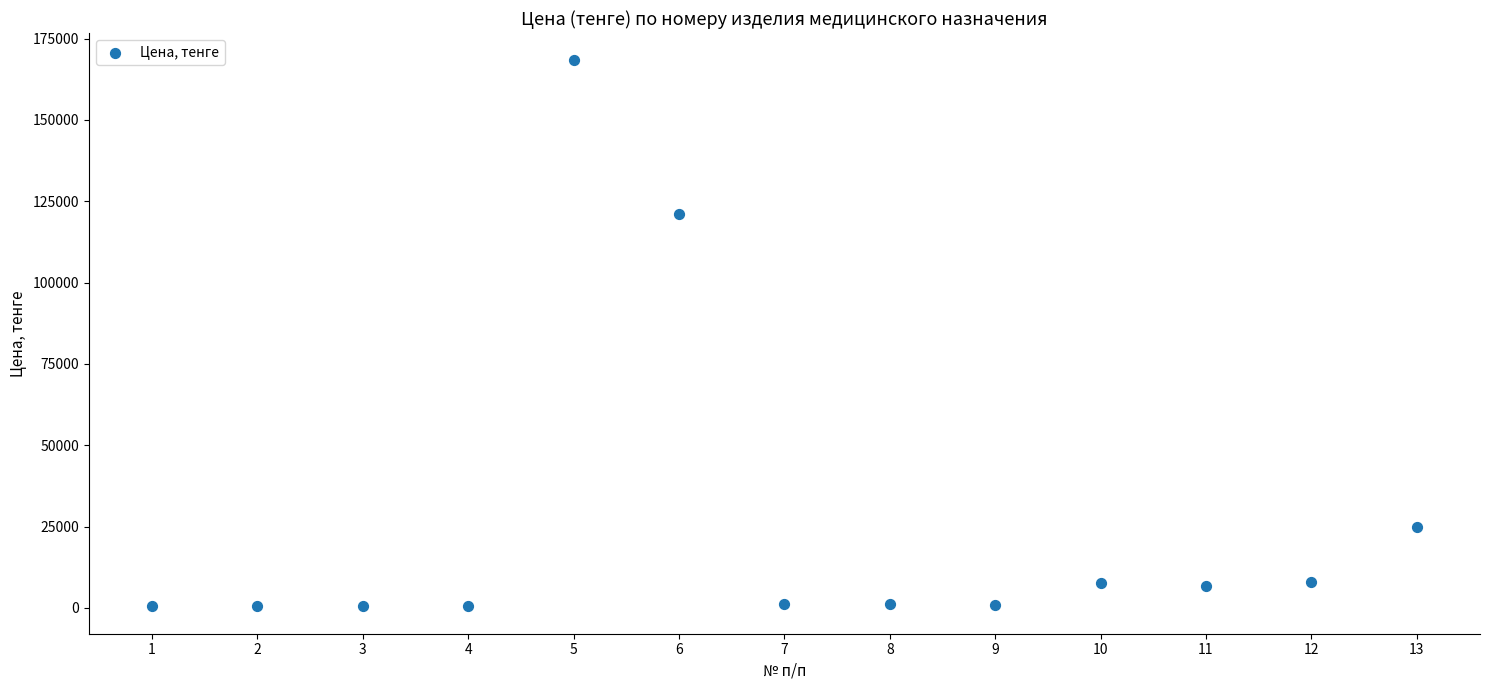

What is the range of X values (max minus min)?

12.0